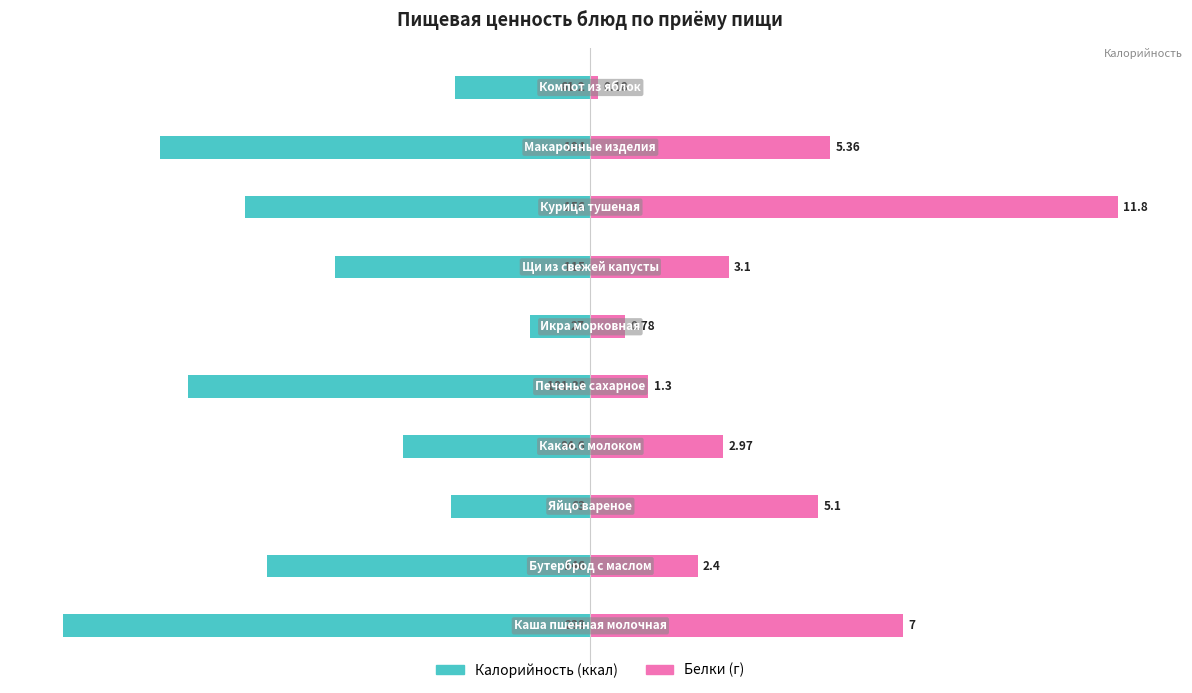

How many distinct data groups are displayed?

2